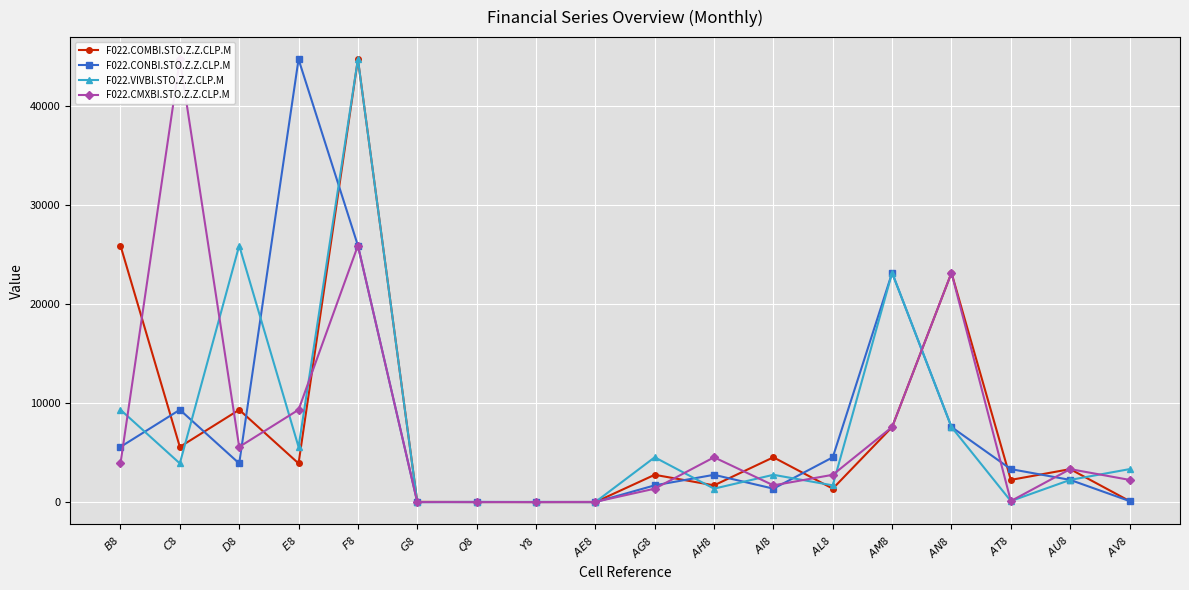

Reading right to left, list all the values displayed in this chart.

F022.COMBI.STO.Z.Z.CLP.M: 110.2	3330.6	2245.0	23131.5	7577.6	1360.3	4523.3	1694.0	2757.7	5.3	5.3	10.3	26.8	44671.1	3905.4	9317.5	5571.0	25877.2
F022.CONBI.STO.Z.Z.CLP.M: 110.2	2245.0	3330.6	7577.6	23131.5	4523.3	1360.3	2757.7	1694.0	5.3	5.3	26.8	10.3	25877.2	44671.1	3905.4	9317.5	5571.0
F022.VIVBI.STO.Z.Z.CLP.M: 3330.6	2245.0	110.2	7577.6	23131.5	1694.0	2757.7	1360.3	4523.3	10.3	26.8	5.3	5.3	44671.1	5571.0	25877.2	3905.4	9317.5
F022.CMXBI.STO.Z.Z.CLP.M: 2245.0	3330.6	110.2	23131.5	7577.6	2757.7	1694.0	4523.3	1360.3	26.8	10.3	5.3	5.3	25877.2	9317.5	5571.0	44671.1	3905.4